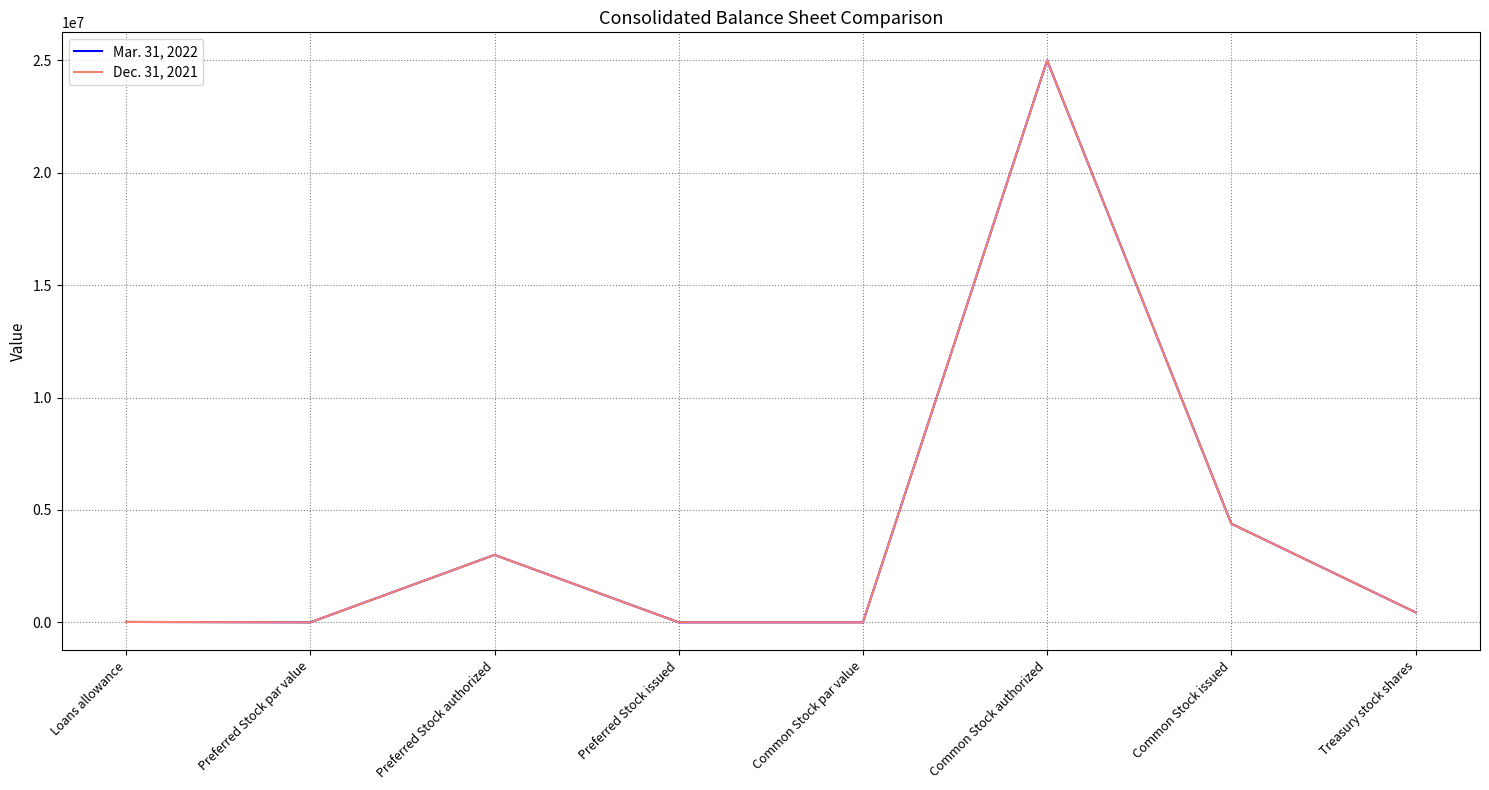

Does the chart display data point markers on the line(s)?

No